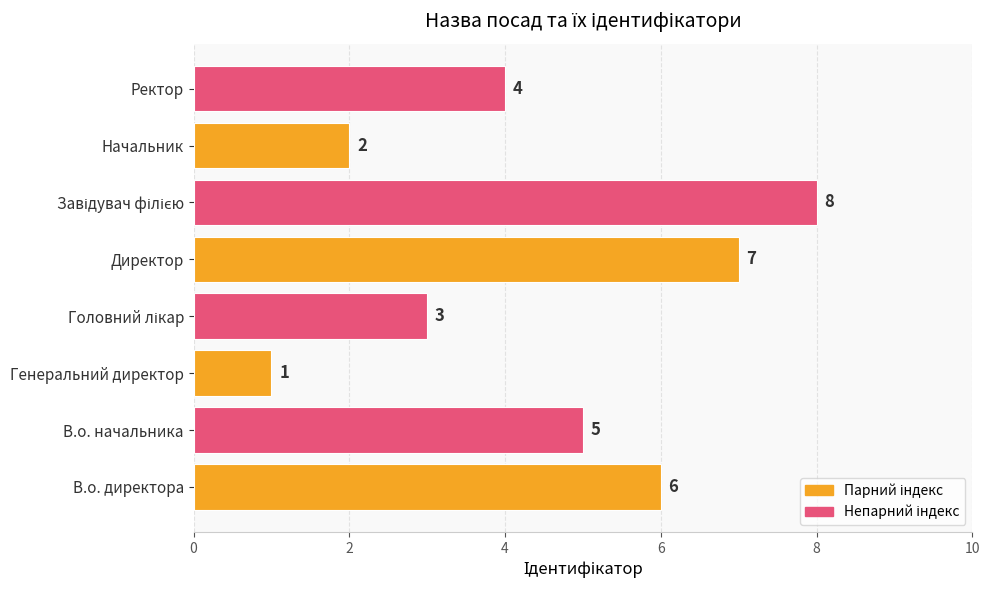

At which label is the value closest to 4?

Ректор